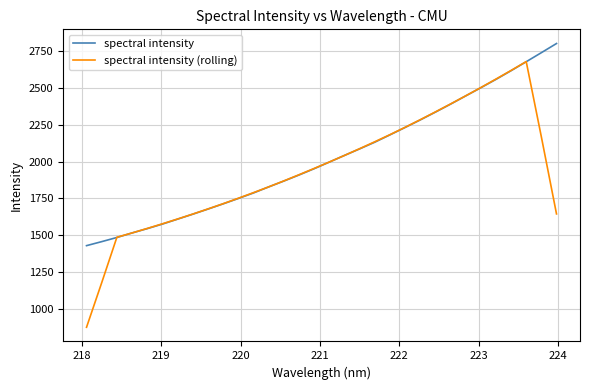

Which series has the widest spread of values?

spectral intensity (rolling)